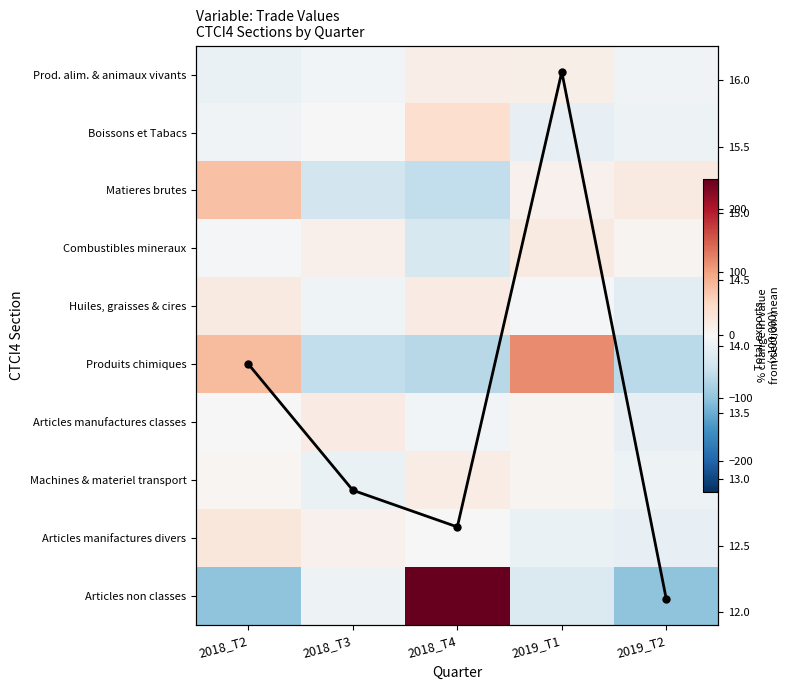

At how many categories does at least one series exceed 42?

3